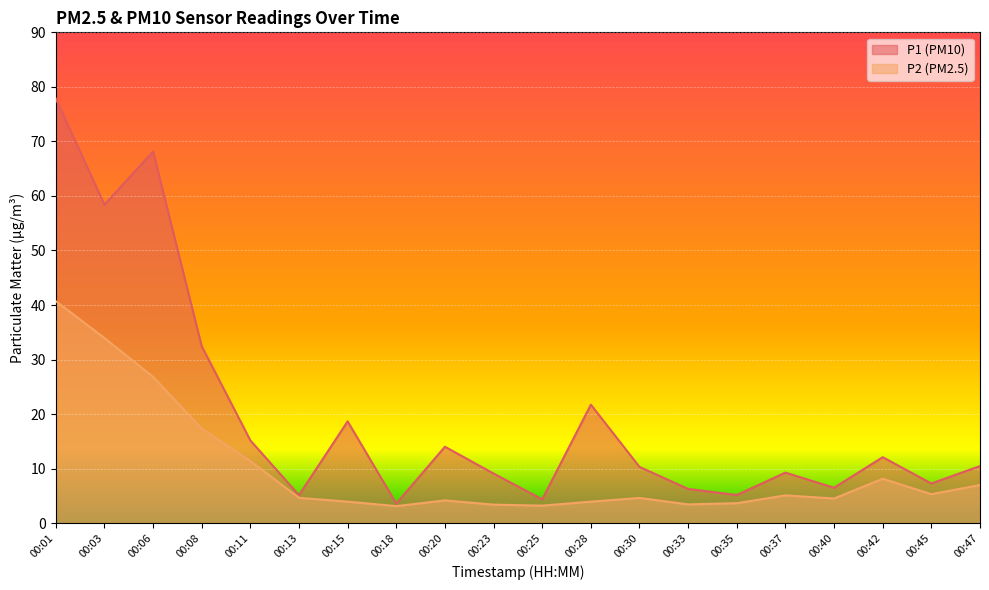

The value of P1 at 00:33 is 2.7. True or false?

False